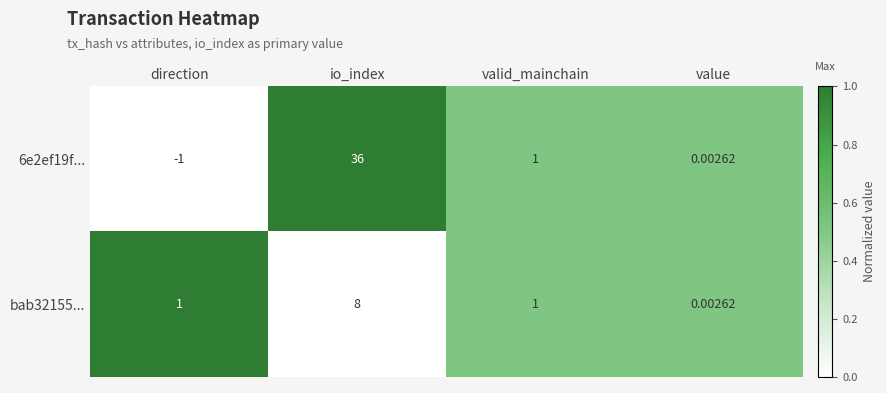

List the series in order of their peak value, lowest first.

bab32155..., 6e2ef19f...